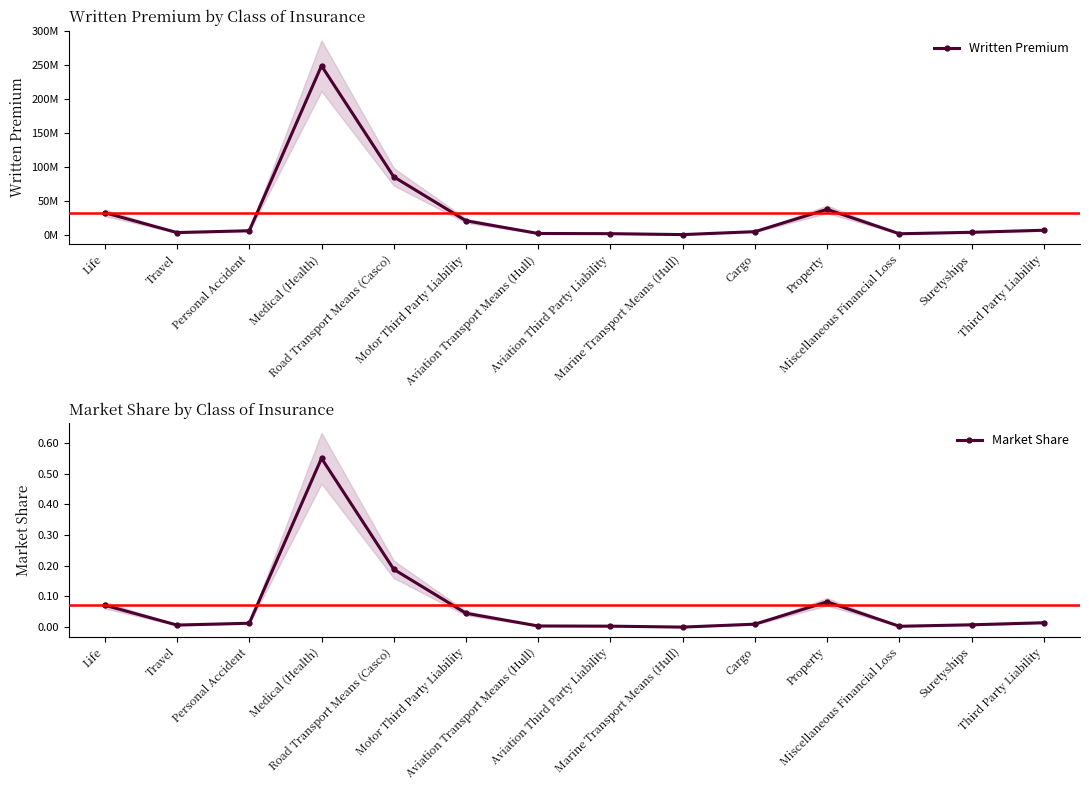

In Written Premium, how many points are higher than both neighbors (excluding endpoints)?

2